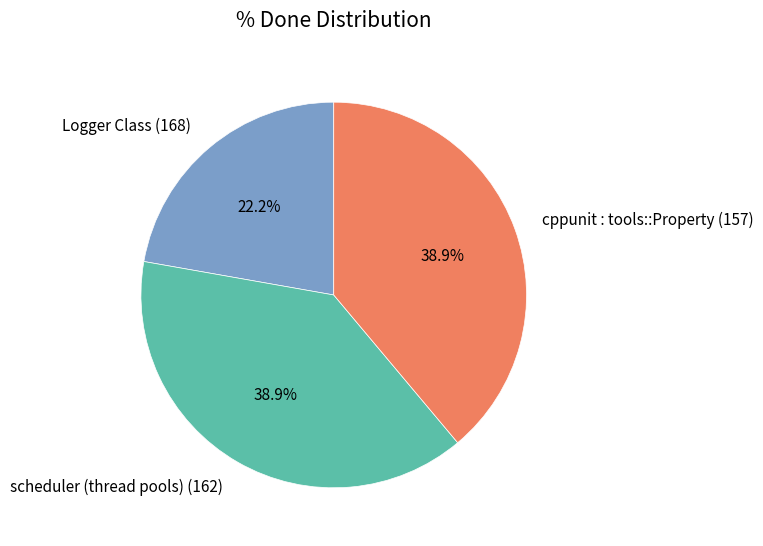

Approximately how many times larger is the value at cppunit : tools::Property (157) compared to scheduler (thread pools) (162)?

1.0